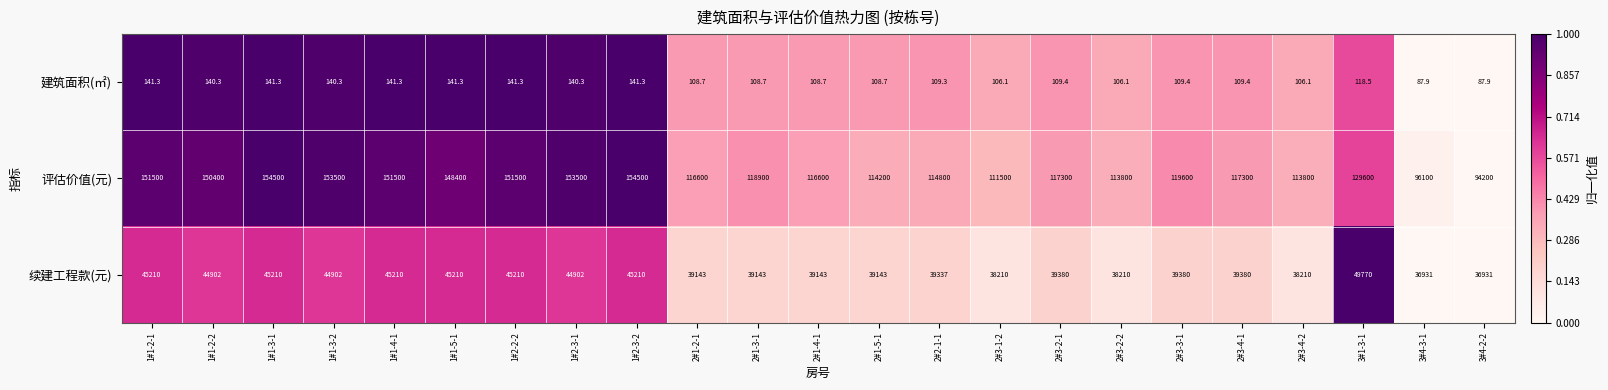

Is the value of 建筑面积(㎡) at 2#1-2-1 greater than the value of 续建工程款(元) at 2#3-4-1?

No